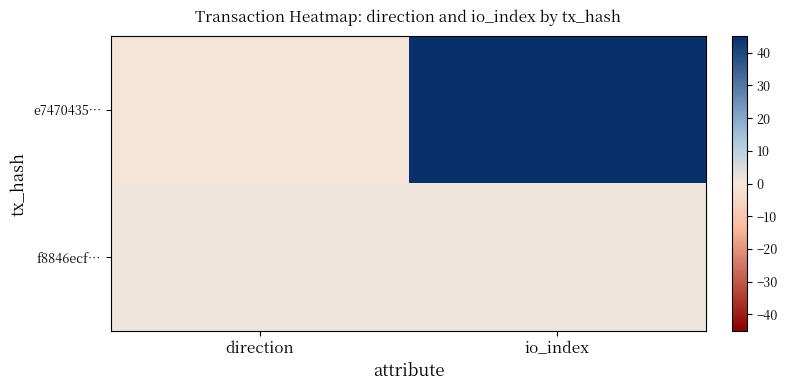

Reading left to right, extract all data points from this chart.

e7470435…: direction=-1	io_index=45
f8846ecf…: direction=1	io_index=1